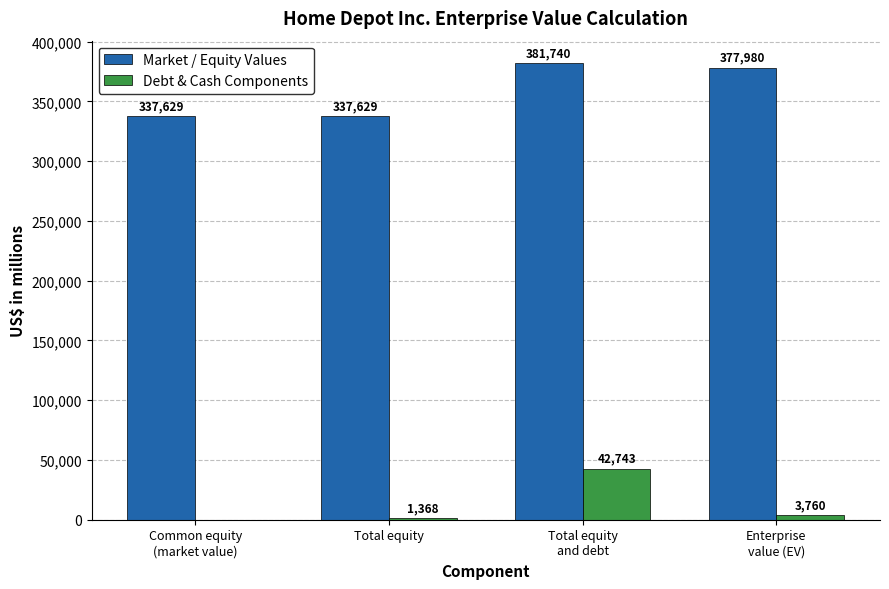

Are the bars grouped side by side (vs. stacked)?

Yes